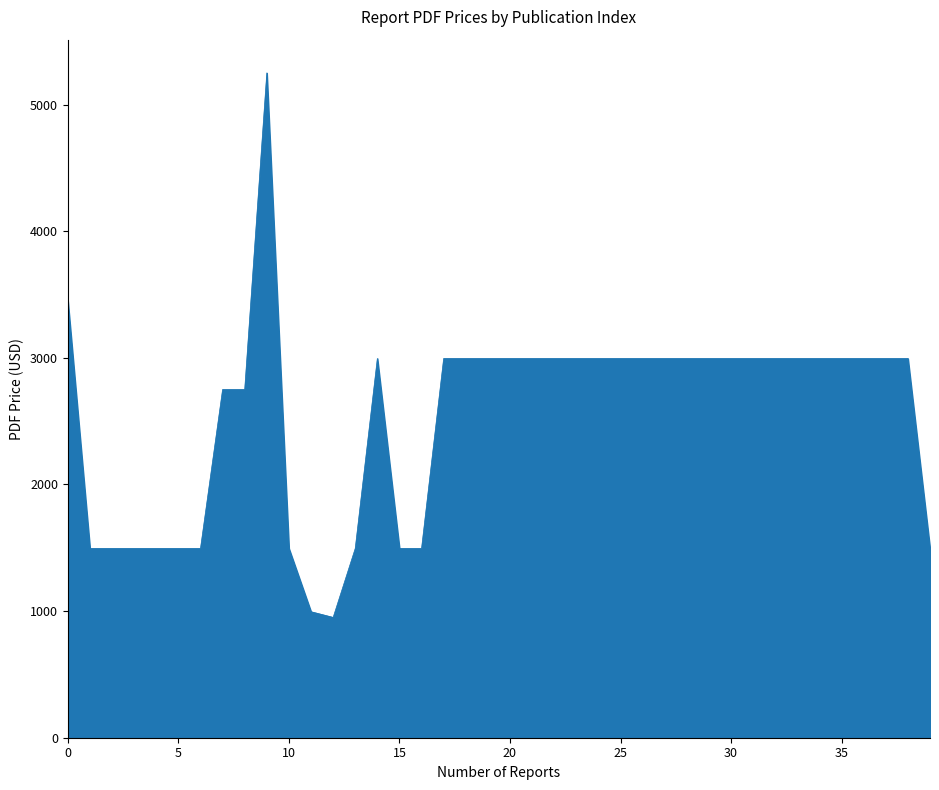

What is the difference between the maximum and minimum values?

4300